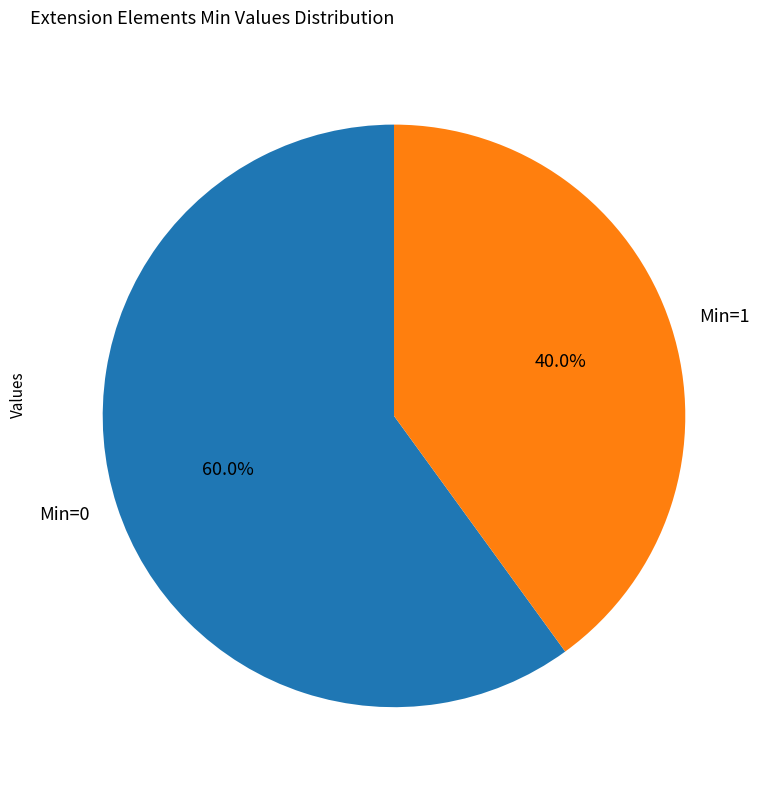

Which has a higher value, Min=1 or Min=0?

Min=0